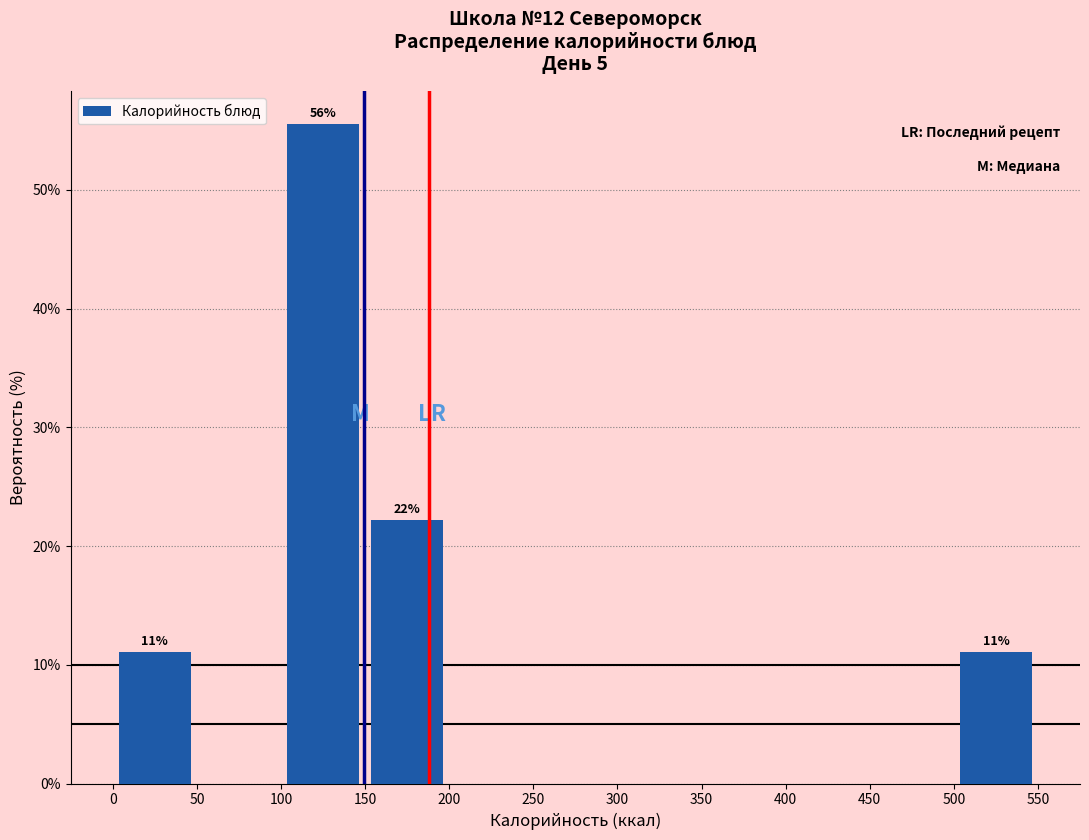

Which range on the x-axis has the tallest bar?

100 to 150